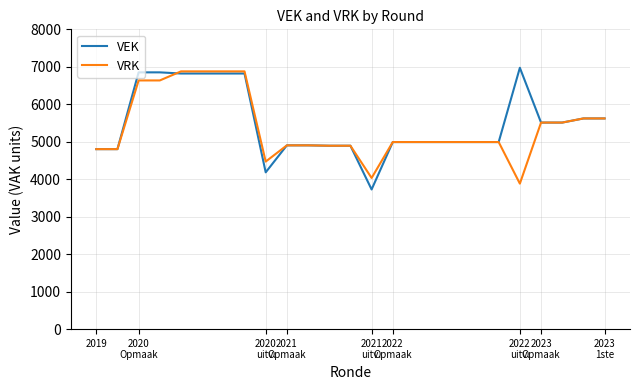

What is the greatest value displayed?

6974